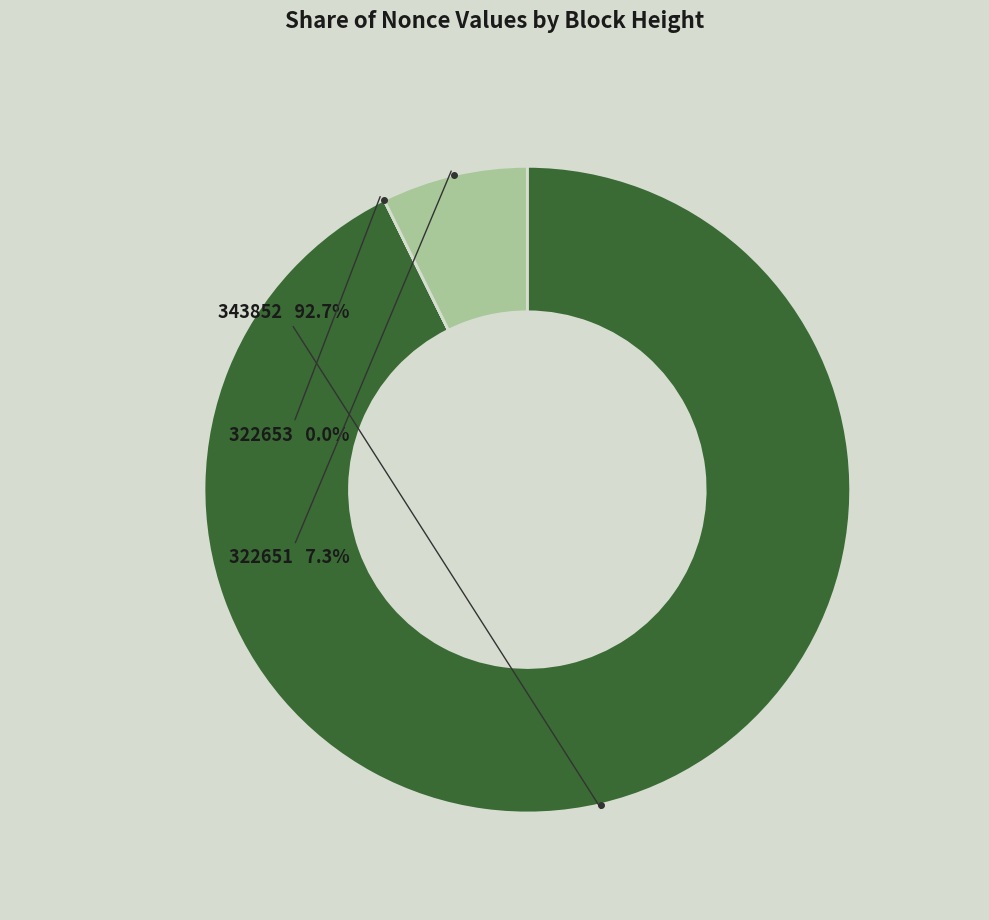

Is there any slice that represents more than half of the pie?

Yes